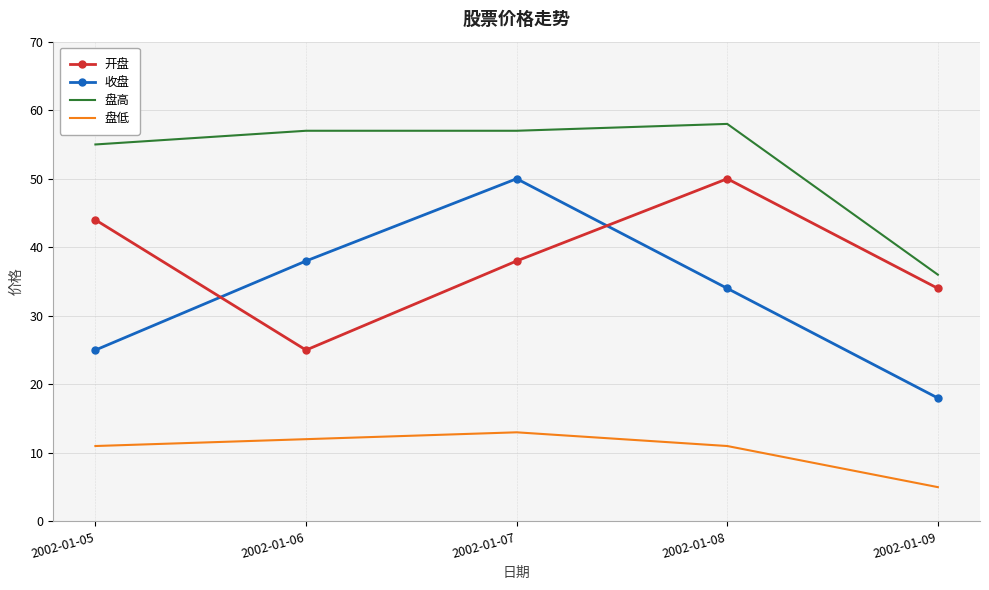

Rank the series at 2002-01-05 from lowest to highest value.

盘低, 收盘, 开盘, 盘高